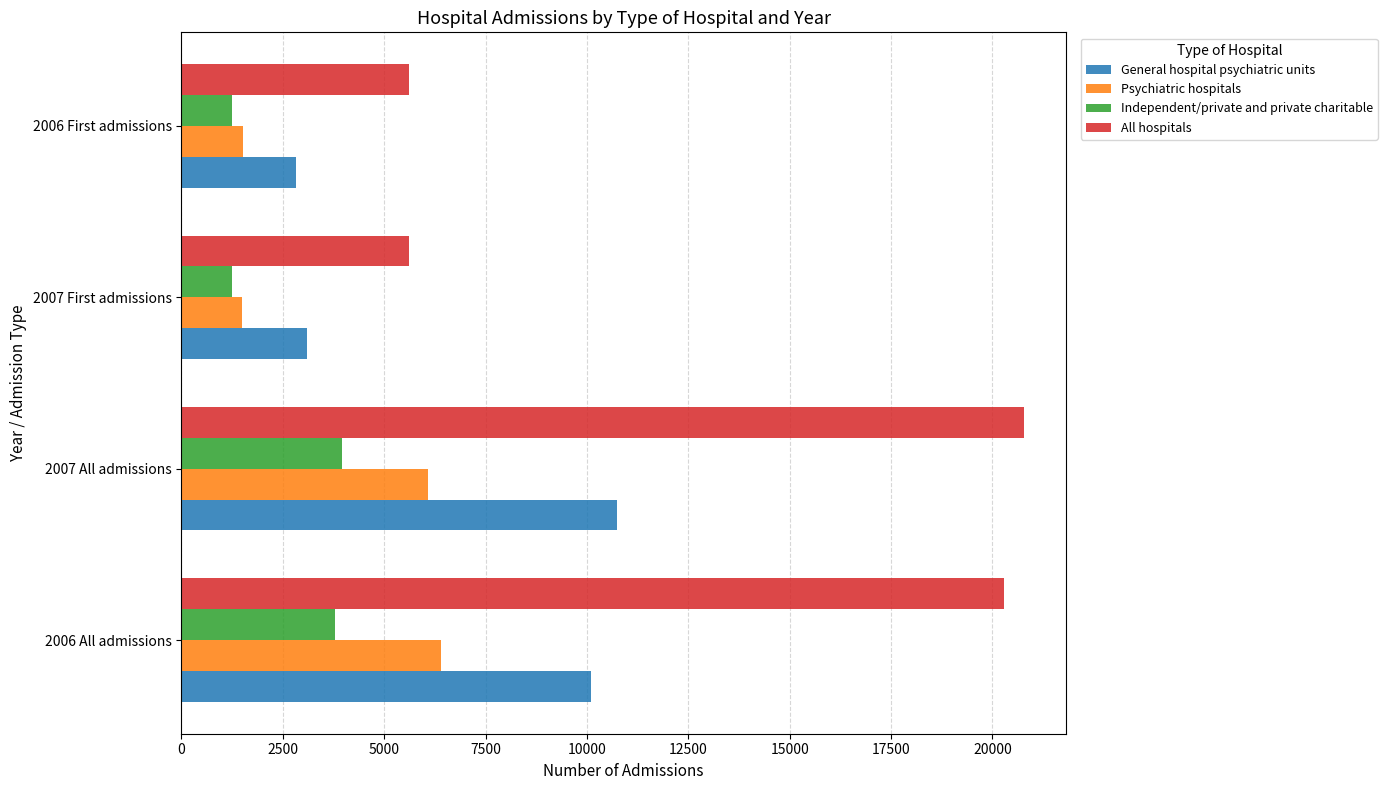

What is the total value across all series at 2007 All admissions?

41538